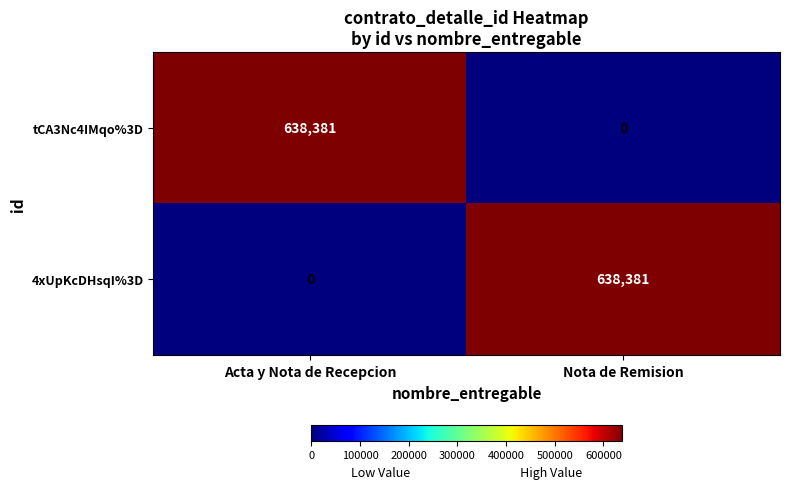

What is the difference between the highest and lowest values at Nota de Remision?

638381